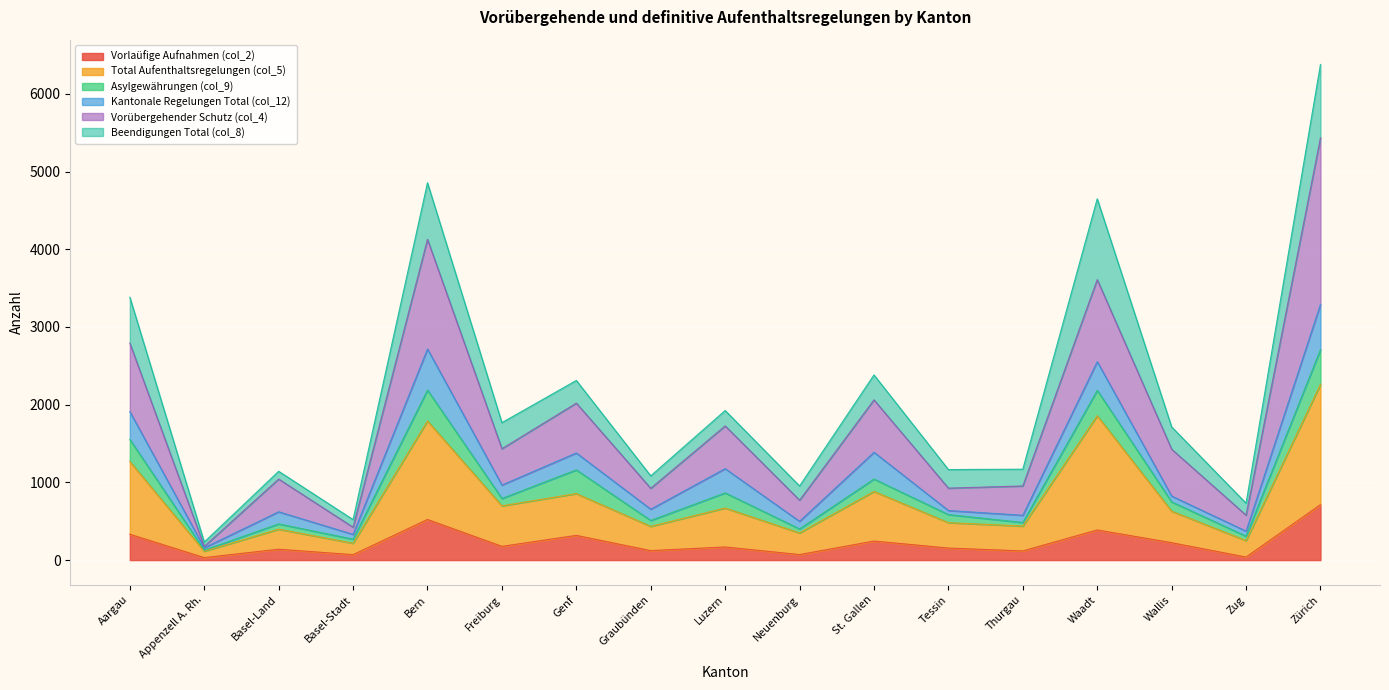

At which category is the sum across all series the highest?

Zürich